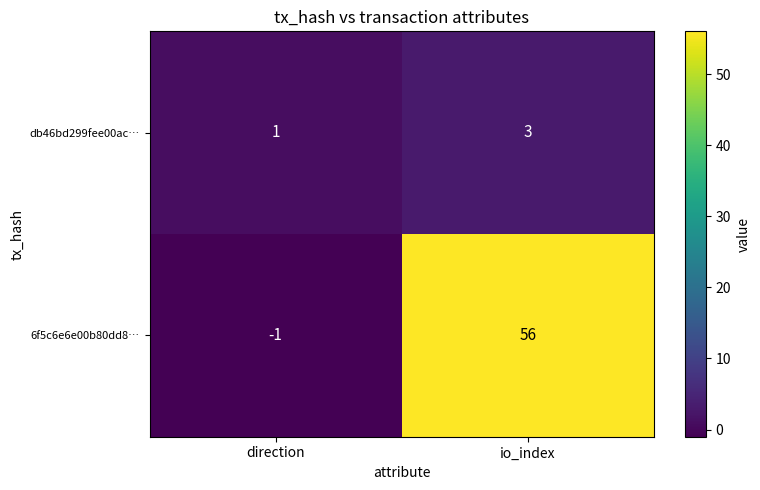

At direction, list the series in order from smallest to largest.

6f5c6e6e00b80dd8…, db46bd299fee00ac…